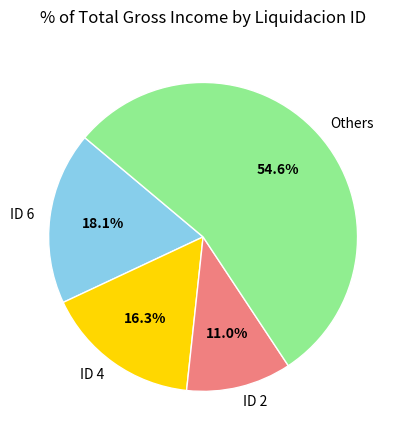

Which category has the biggest portion of the pie?

Others